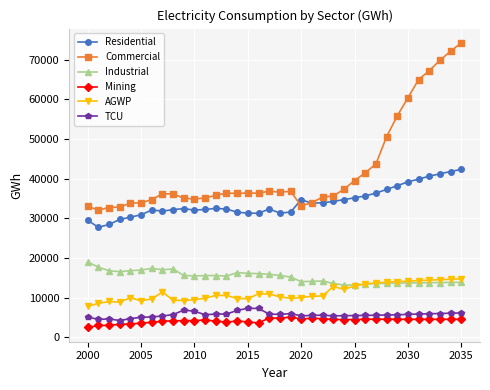

Which series has the largest range (max minus min)?

Commercial